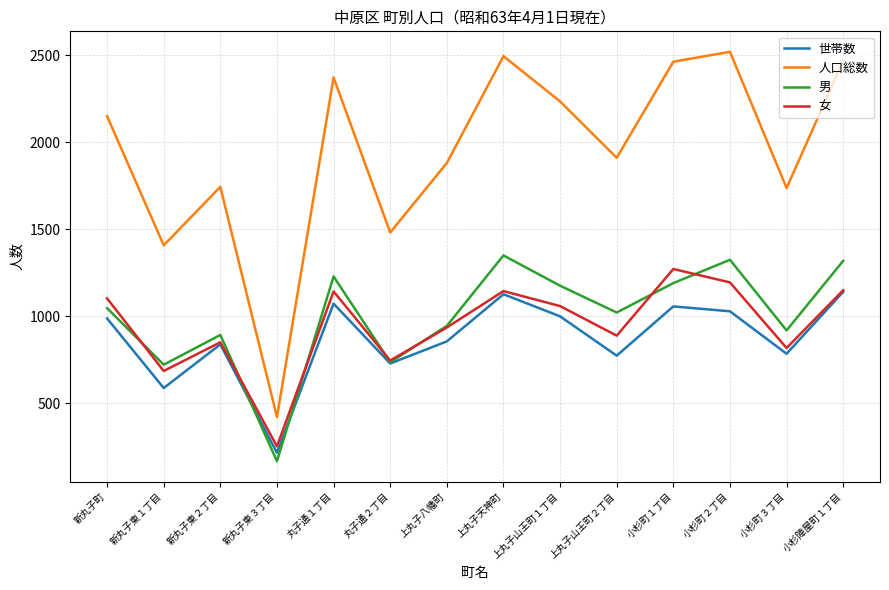

True or false: 世帯数 and 人口総数 intersect in this chart.

False